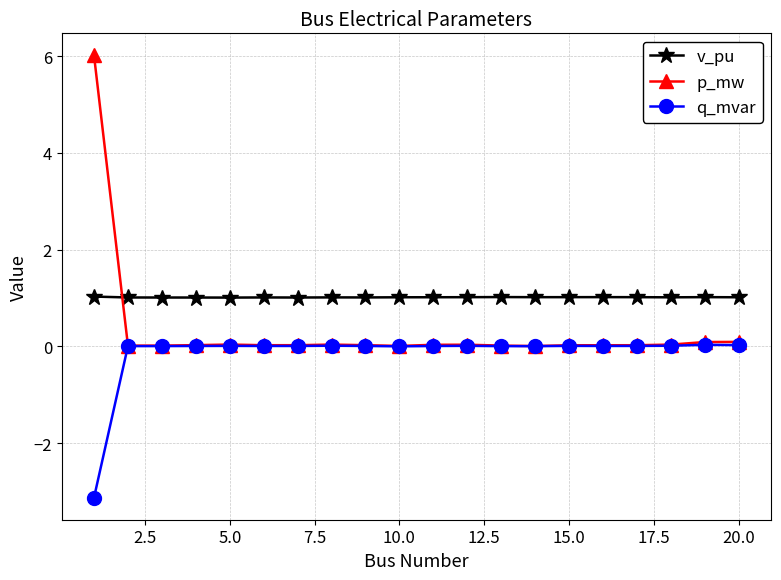

What are all the series names shown in the legend?

v_pu, p_mw, q_mvar